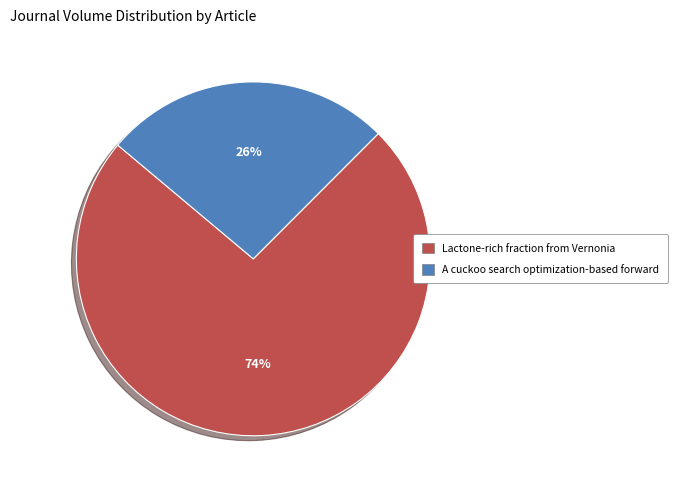

To the nearest percent, what is the average slice percentage?

50%